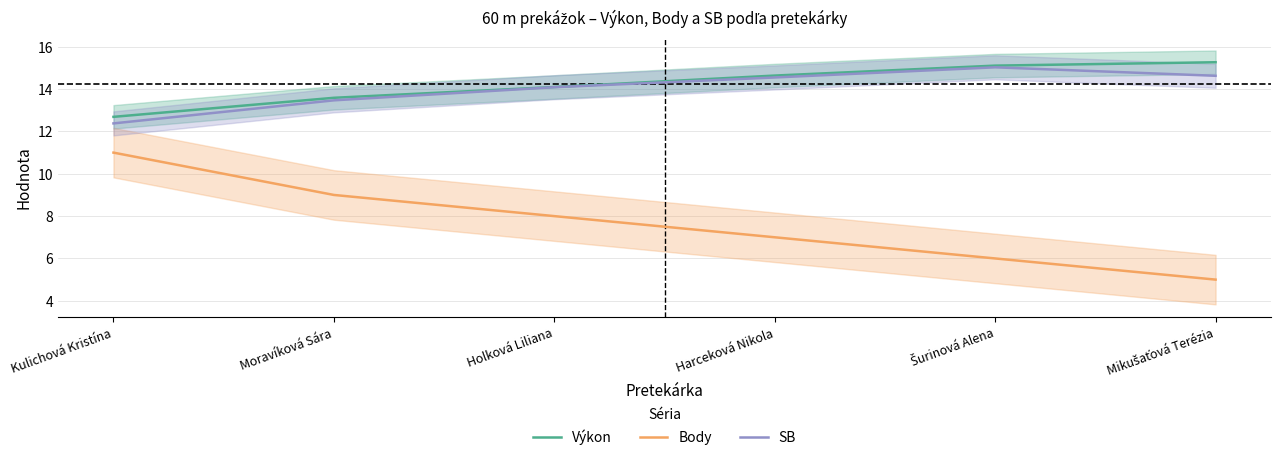

What is the difference between the highest and lowest values at Šurinová Alena?

9.1